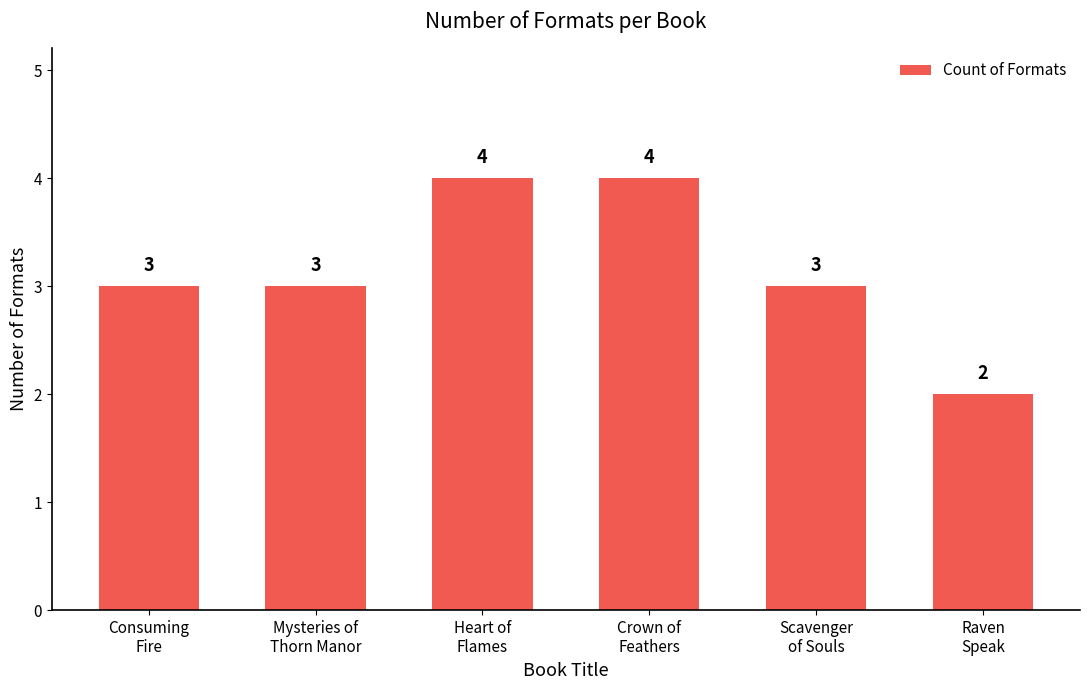

What is the greatest value displayed?

4